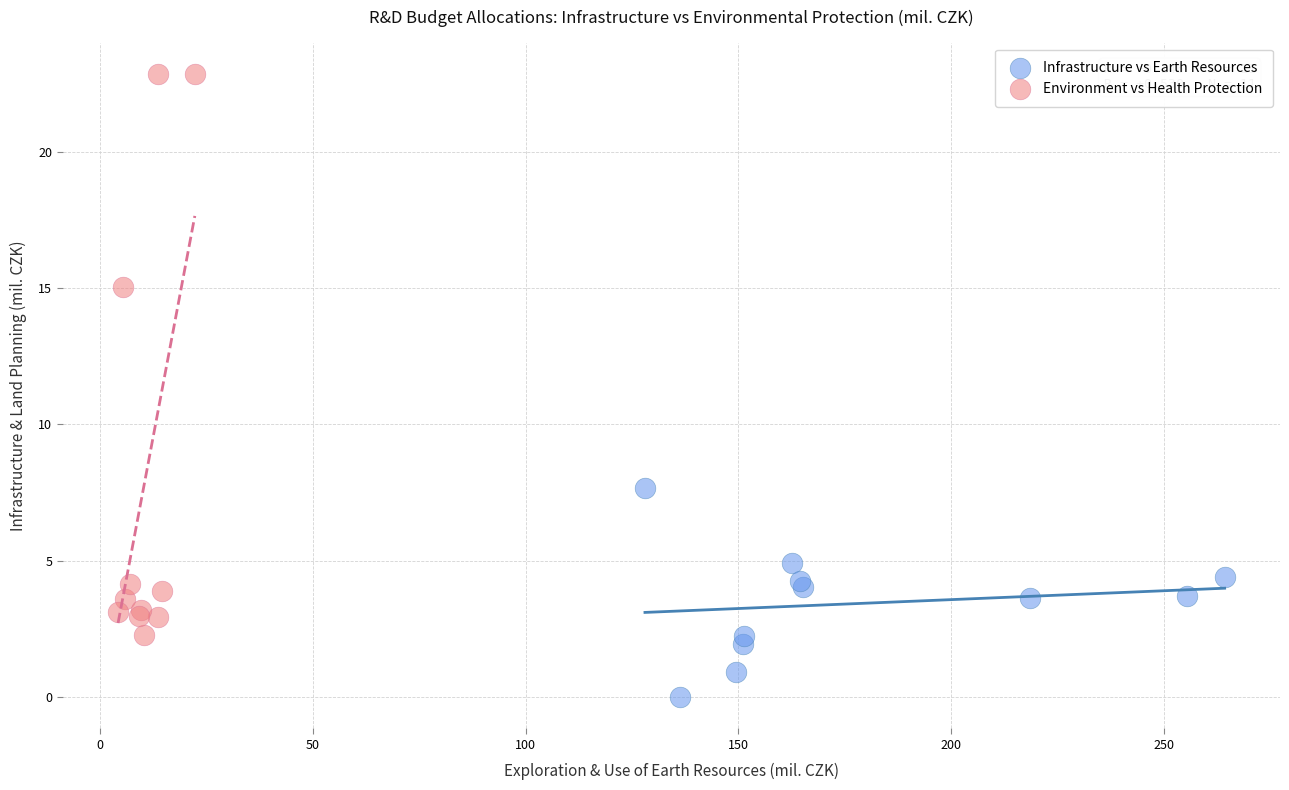

Which series reaches the minimum Y coordinate?

Infrastructure vs Earth Resources